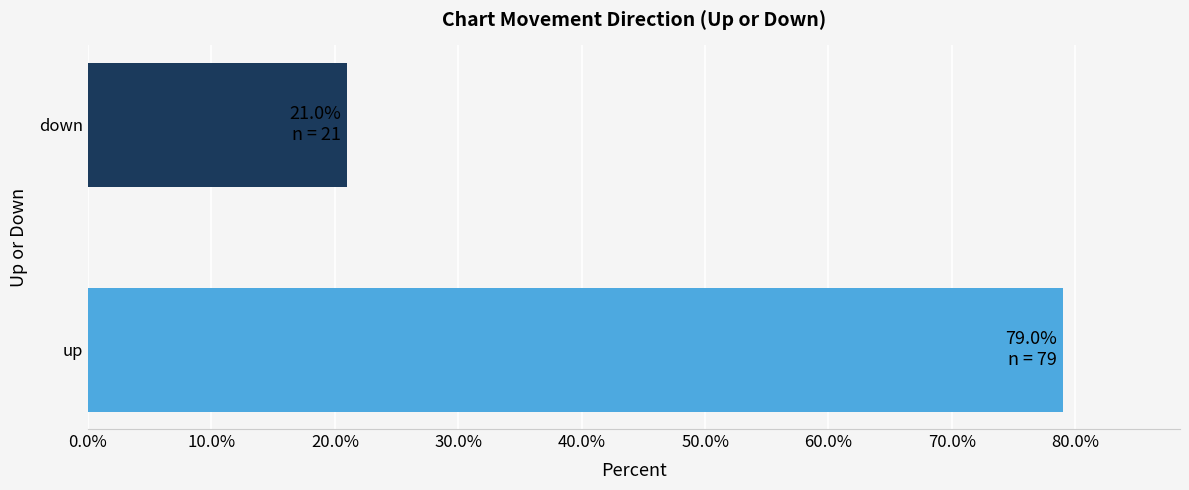

What is the change in value from up to down?

-58